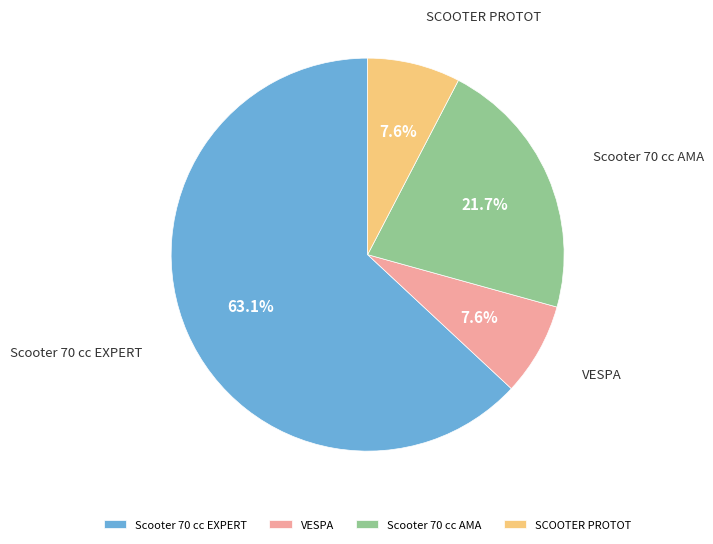

What is the ratio of the value at Scooter 70 cc EXPERT to the value at Scooter 70 cc AMA?

2.9